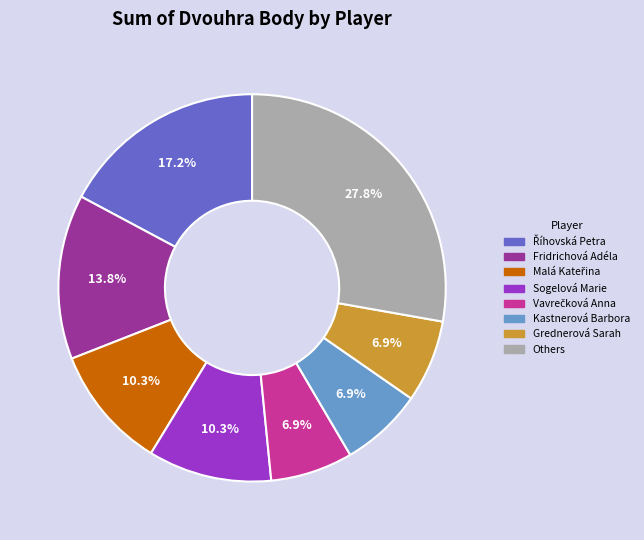

Does any single category account for the majority?

No